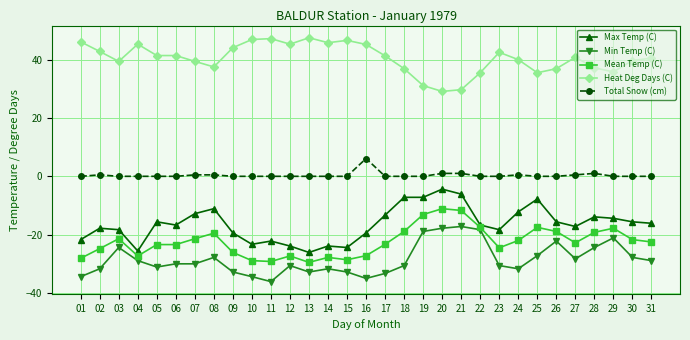

What is the value of the Min Temp (C) point at the 22nd from the left?

-18.3